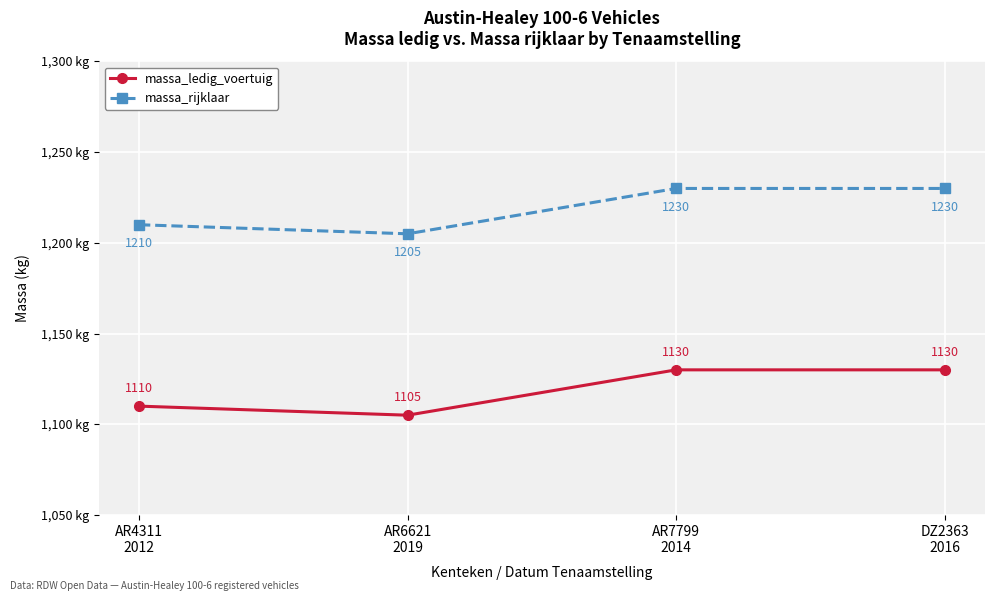

Is this an area chart (filled region under the line)?

No